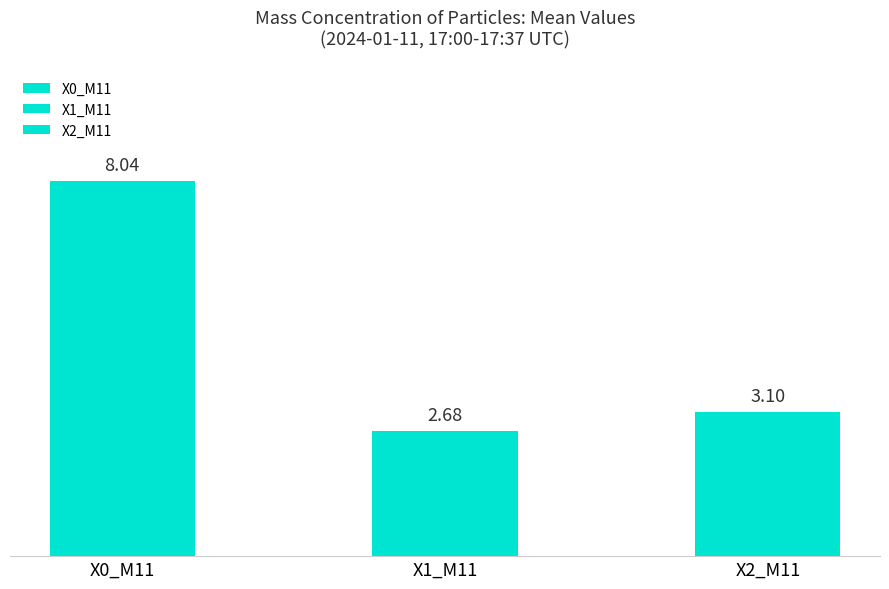

What are all the series names shown in the legend?

X0_M11, X1_M11, X2_M11